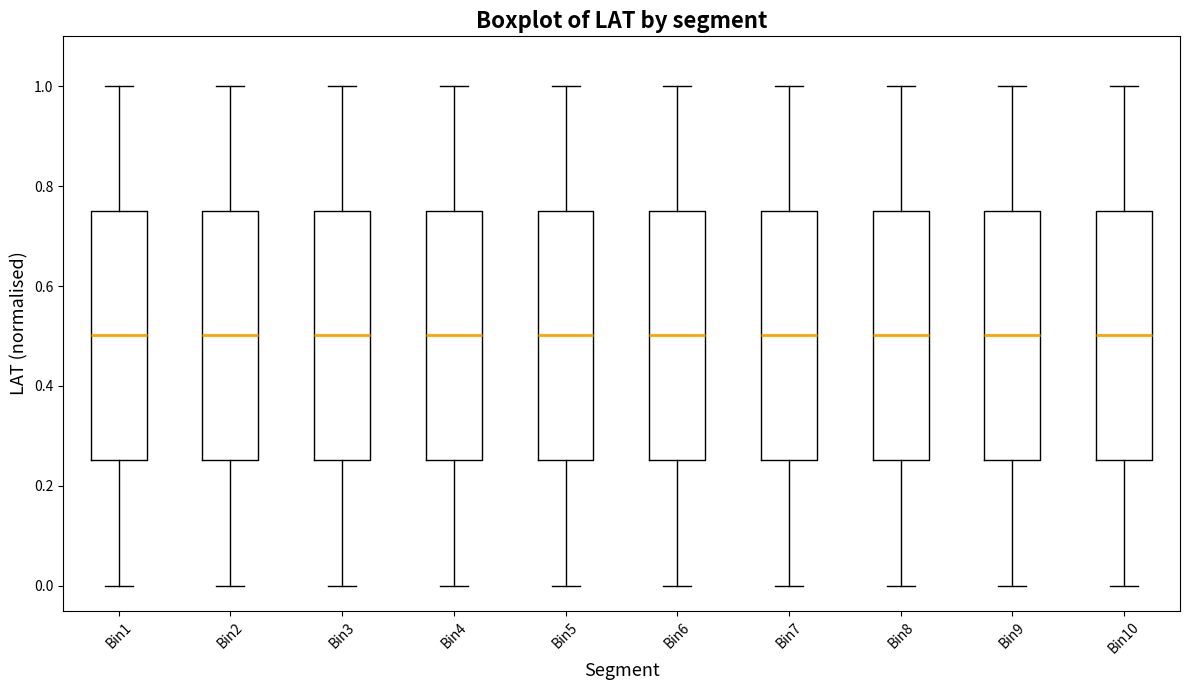

Reading left to right, read every box against the y-axis: the position of its median line, the range the box covers, and the ends of its whiskers. The values are not printed on the chart, so give them approximately, as read against the axis.

Bin1: median 0.50, box 0.26 to 0.76, whiskers 0.00 to 1.00
Bin2: median 0.50, box 0.26 to 0.76, whiskers 0.00 to 1.00
Bin3: median 0.50, box 0.26 to 0.76, whiskers 0.00 to 1.00
Bin4: median 0.50, box 0.26 to 0.76, whiskers 0.00 to 1.00
Bin5: median 0.50, box 0.26 to 0.76, whiskers 0.00 to 1.00
Bin6: median 0.50, box 0.26 to 0.76, whiskers 0.00 to 1.00
Bin7: median 0.50, box 0.26 to 0.76, whiskers 0.00 to 1.00
Bin8: median 0.50, box 0.26 to 0.76, whiskers 0.00 to 1.00
Bin9: median 0.50, box 0.26 to 0.76, whiskers 0.00 to 1.00
Bin10: median 0.50, box 0.26 to 0.76, whiskers 0.00 to 1.00